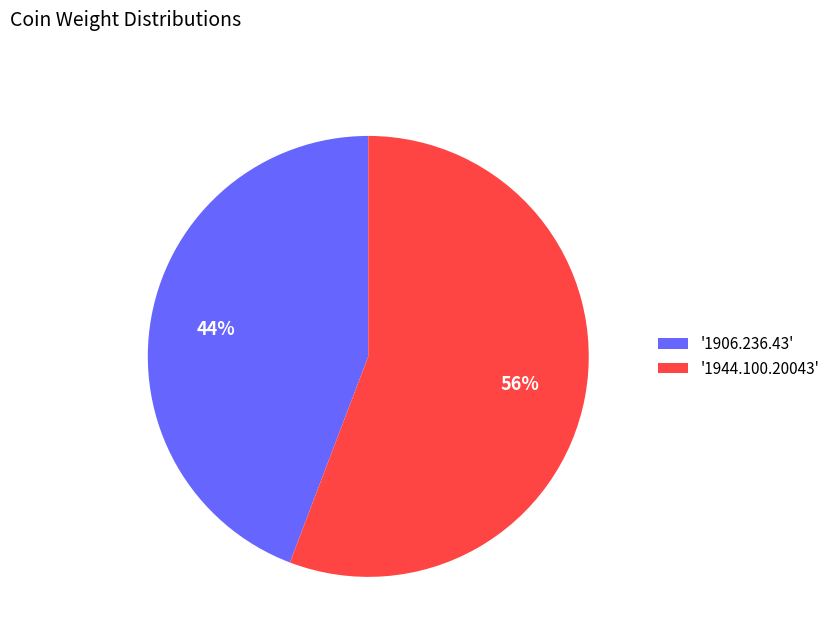

Is the sum of '1906.236.43' and '1944.100.20043' greater than half?

Yes